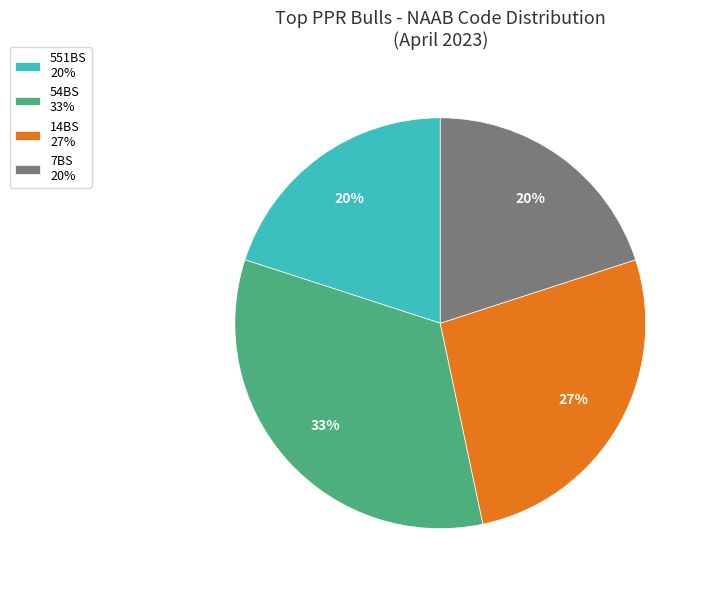

Which slice is the largest?

54BS 33%